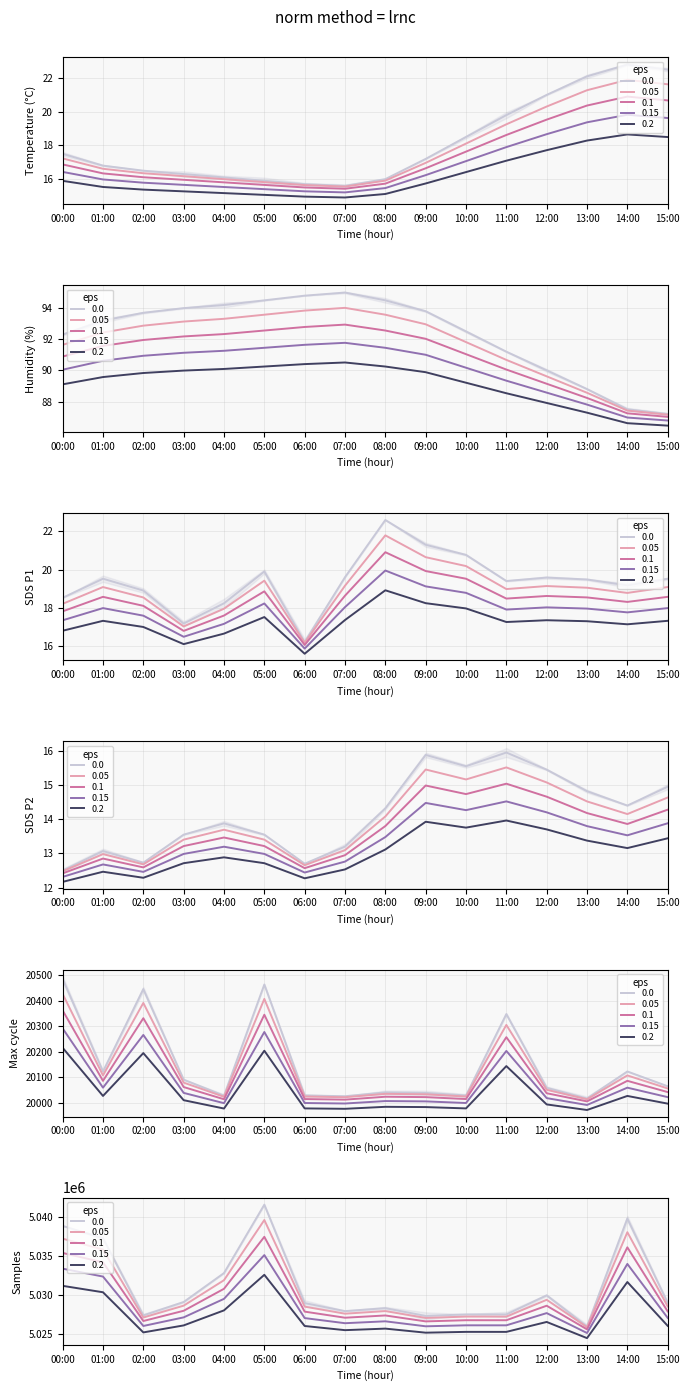

What value does the Temp series have at 01:00?

16.6